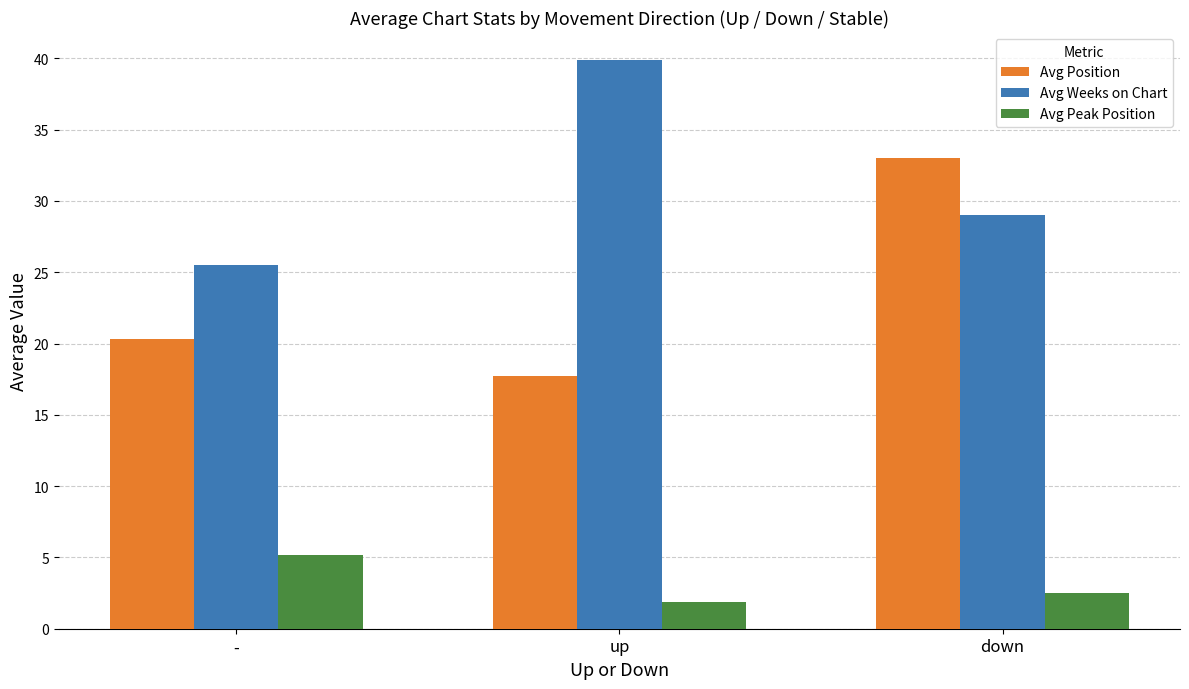

Is the value of Avg Position at - greater than the value of Avg Weeks on Chart at up?

No